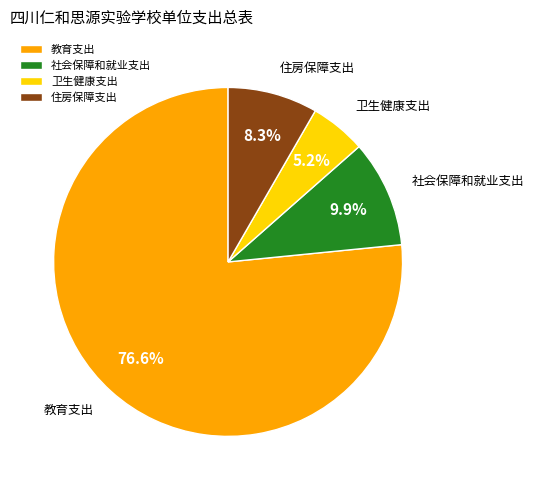

Rank the categories by value from lowest to highest.

卫生健康支出, 住房保障支出, 社会保障和就业支出, 教育支出